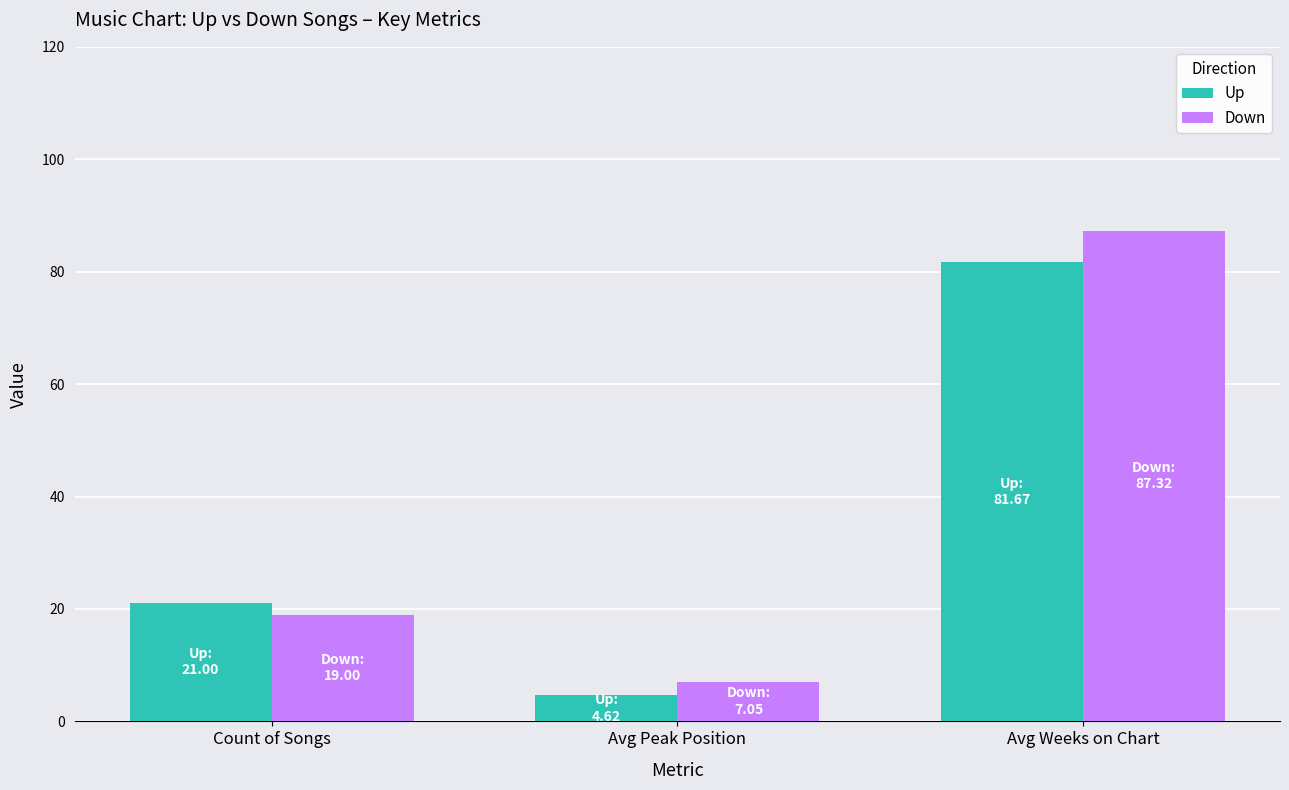

At which category is the sum across all series the highest?

Avg Weeks on Chart